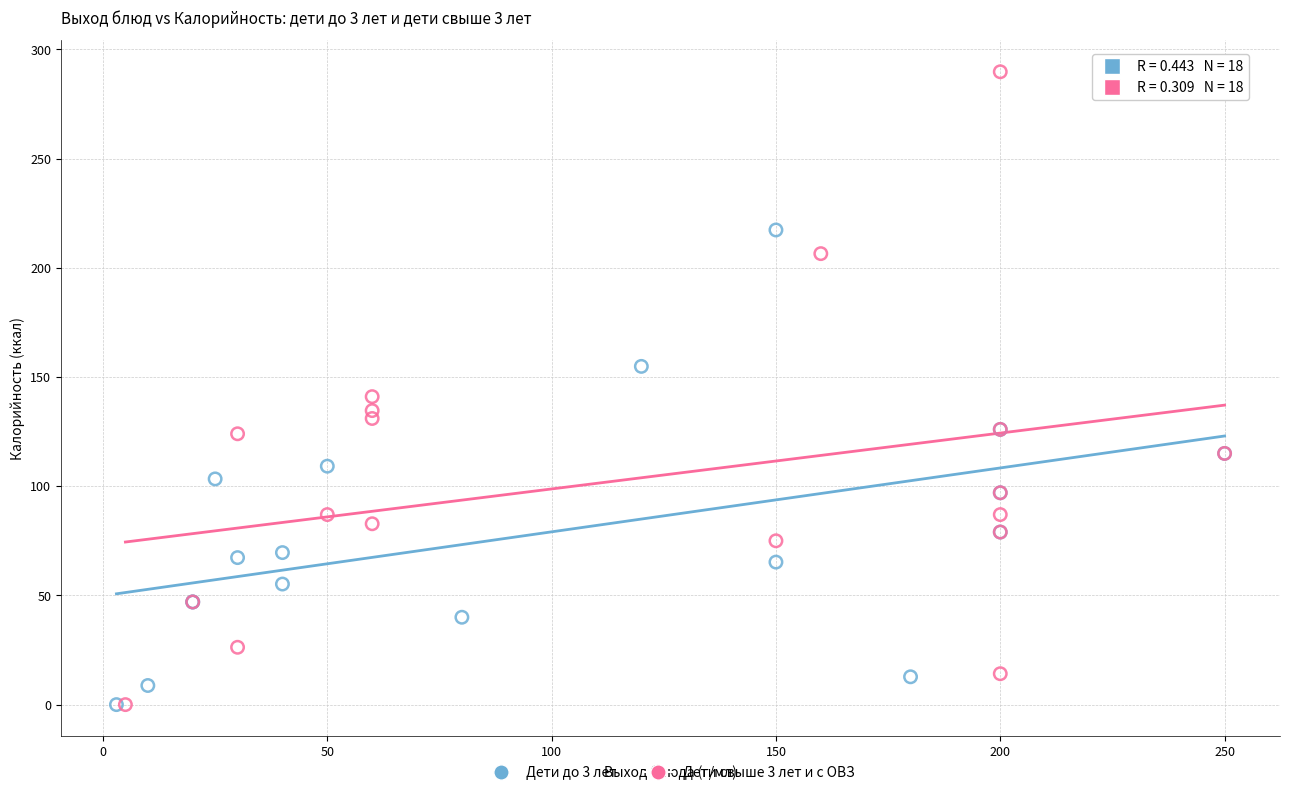

What are all the series names shown in the legend?

Дети до 3 лет, Дети свыше 3 лет и с ОВЗ